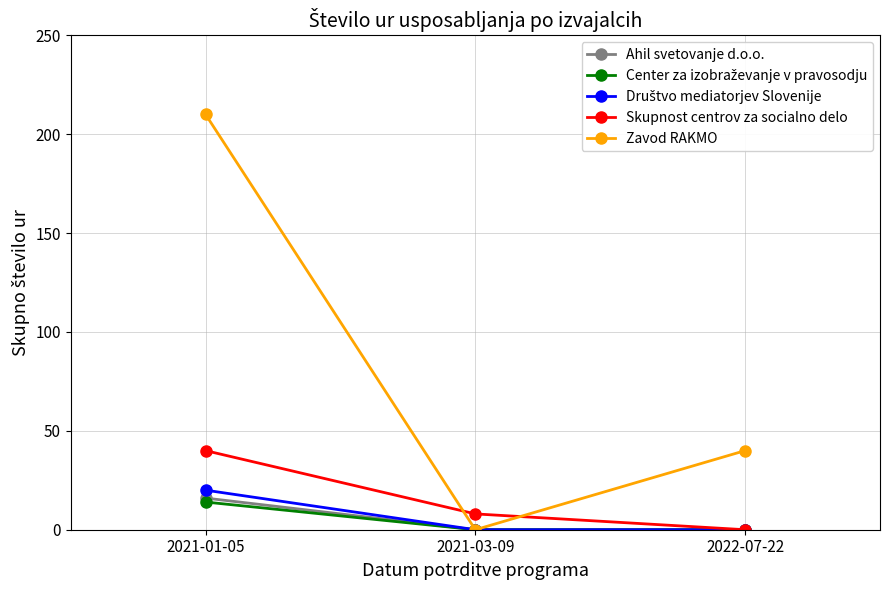

Count the number of data series in this chart.

5